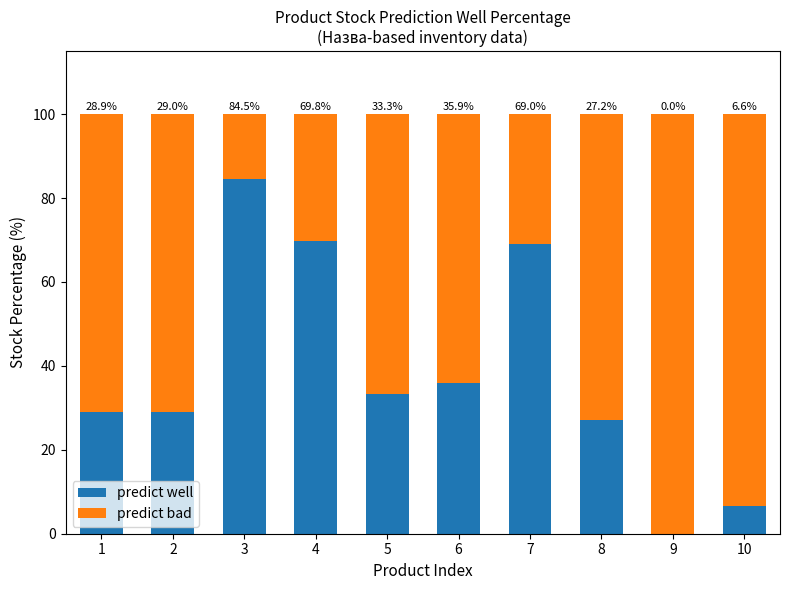

At which label does predict well reach its peak?

3